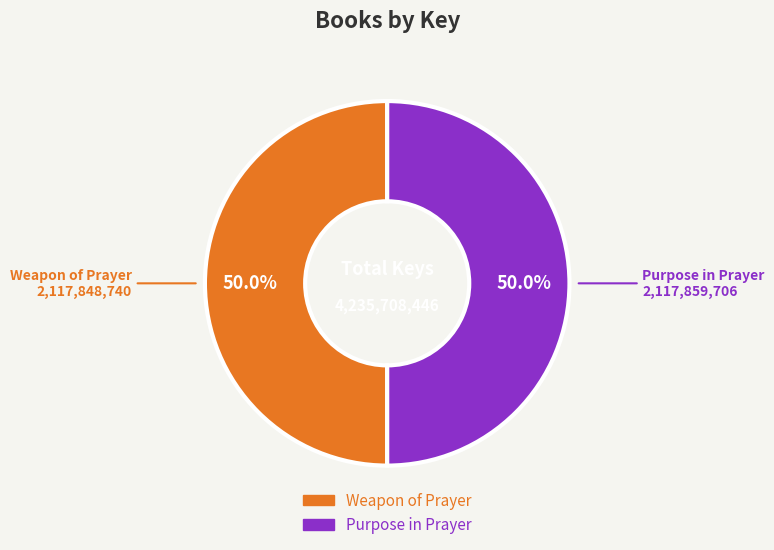

Combined, do Purpose in Prayer and Weapon of Prayer account for over 50%?

Yes